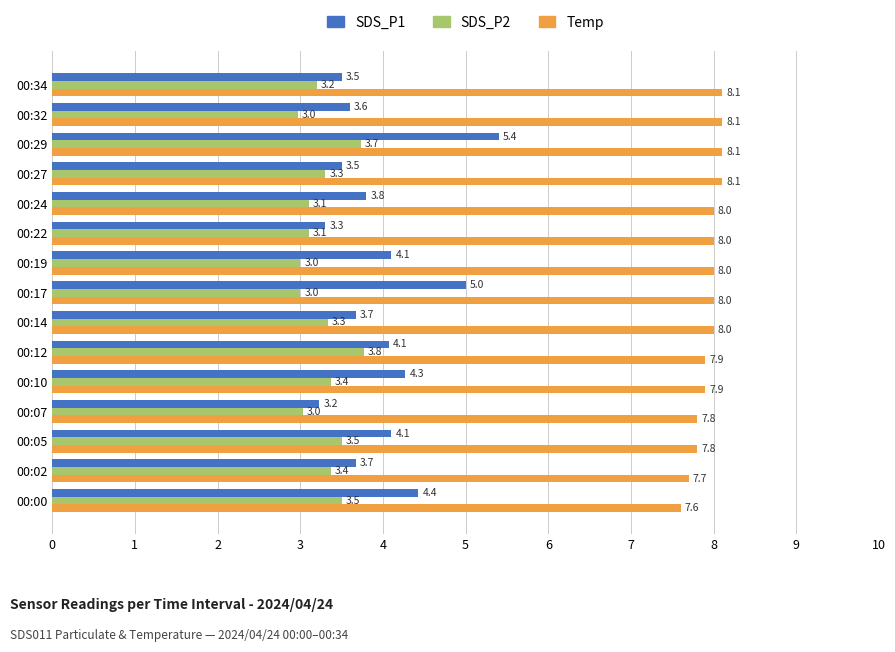

Is it true that SDS_P2 equals 5.7 at 00:34?

False